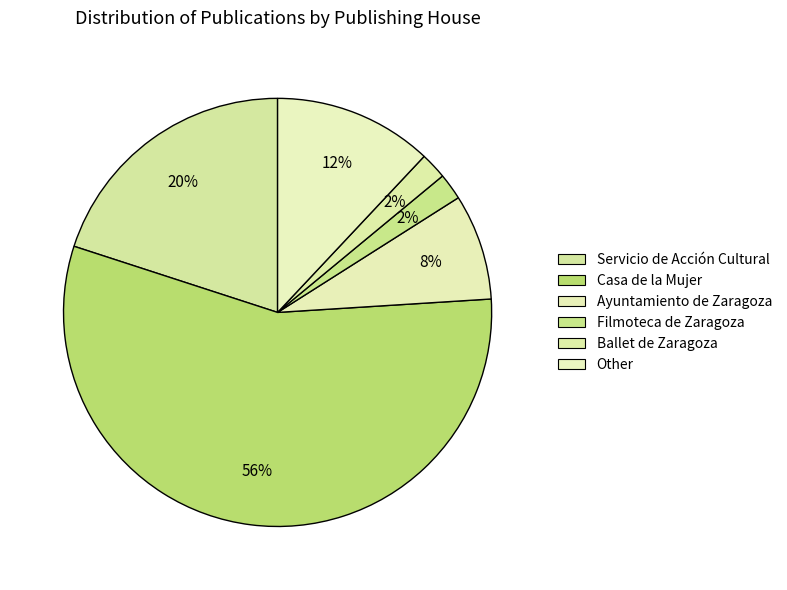

Is it true that Servicio de Acción Cultural is 9% of the pie?

False